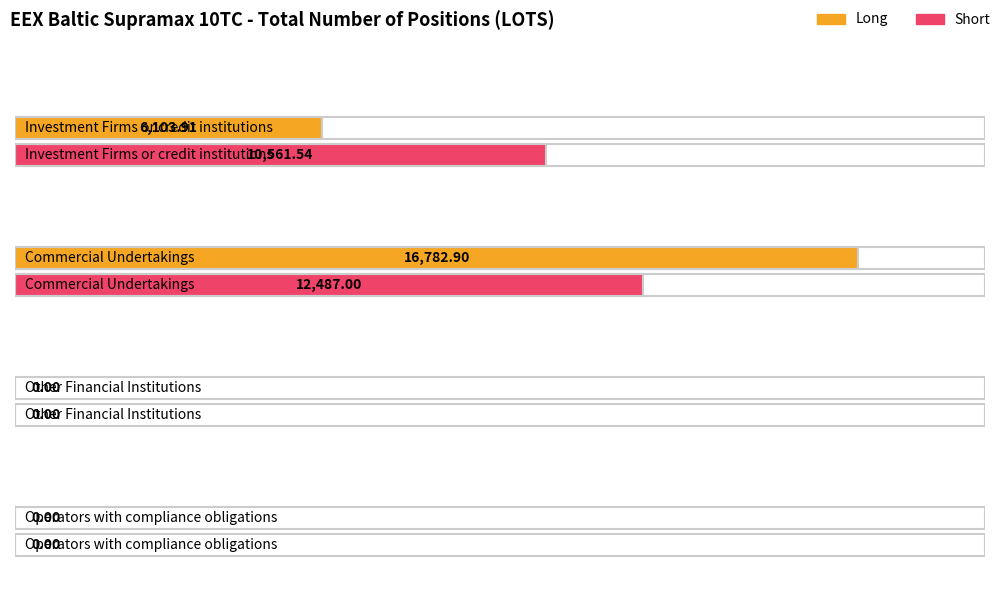

What are all the series names shown in the legend?

Long, Short